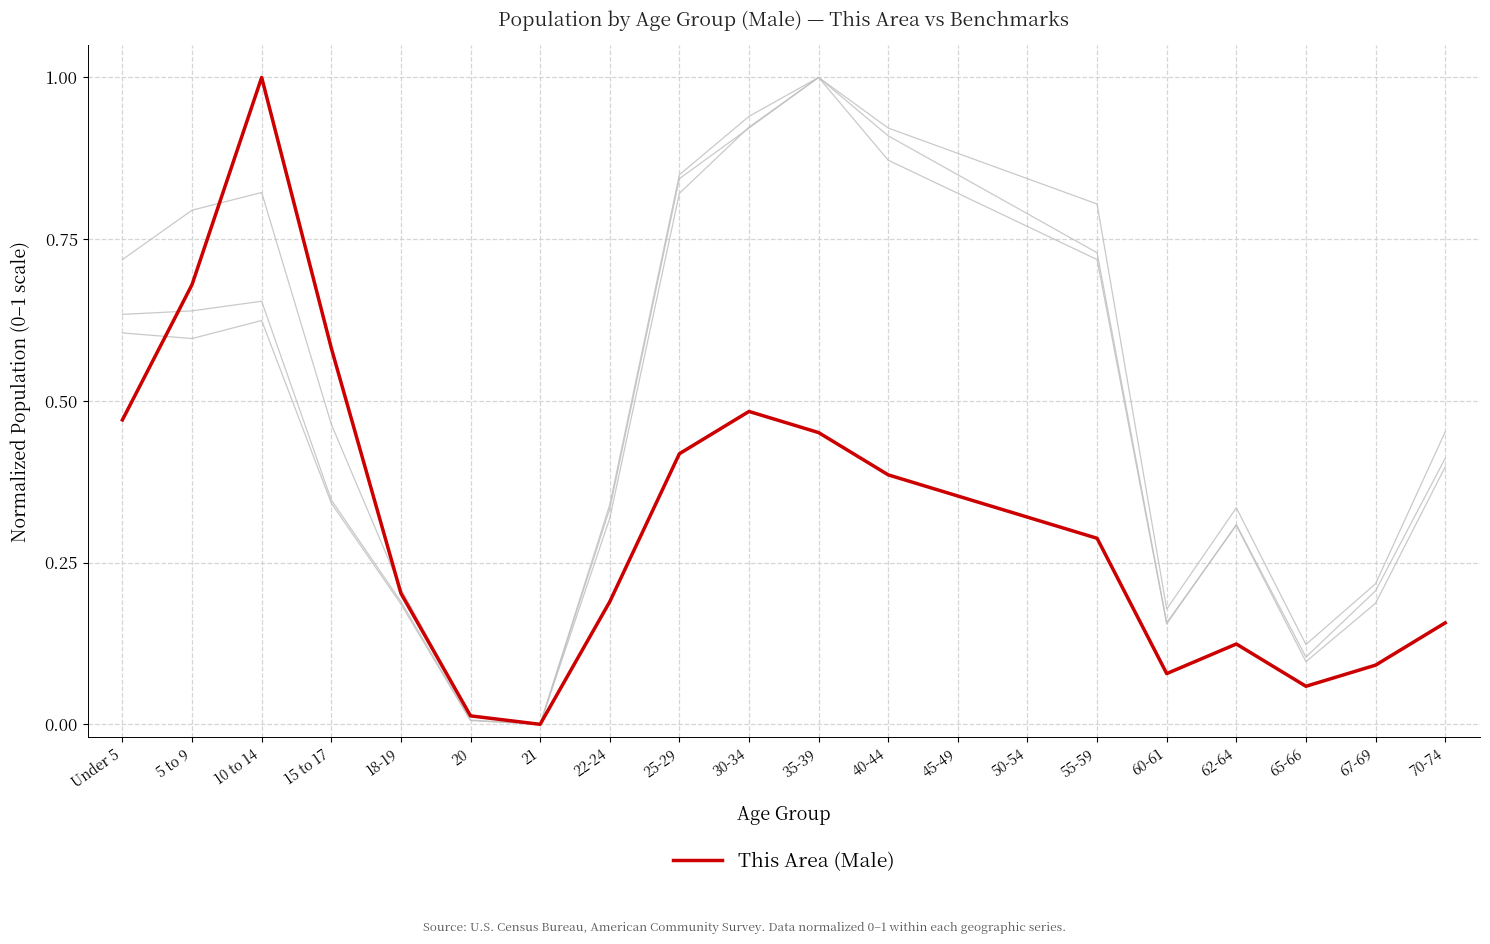

How many lines are shown in the chart?

4